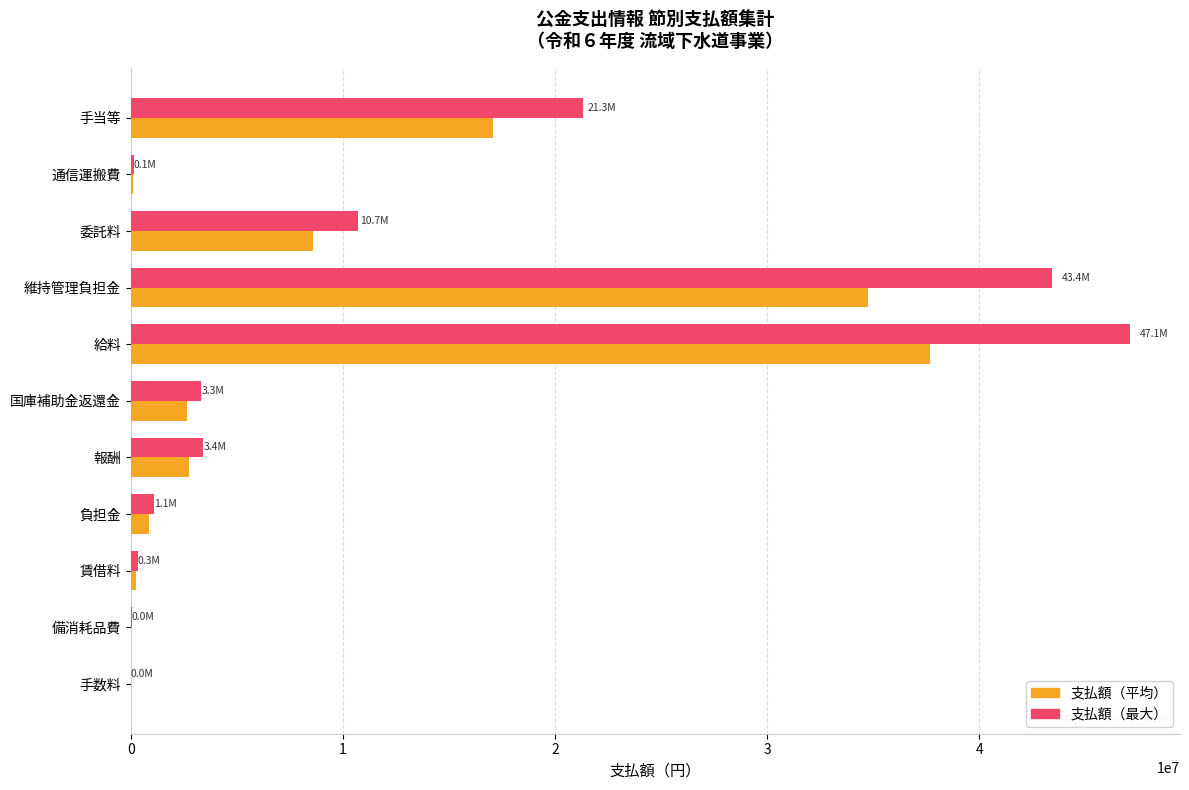

Which series has the largest total across all categories?

支払額（最大）